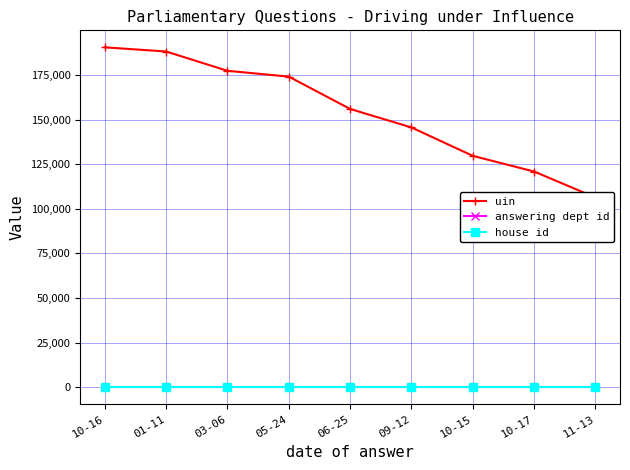

Which category has the highest value in the answering dept id series?

10-16